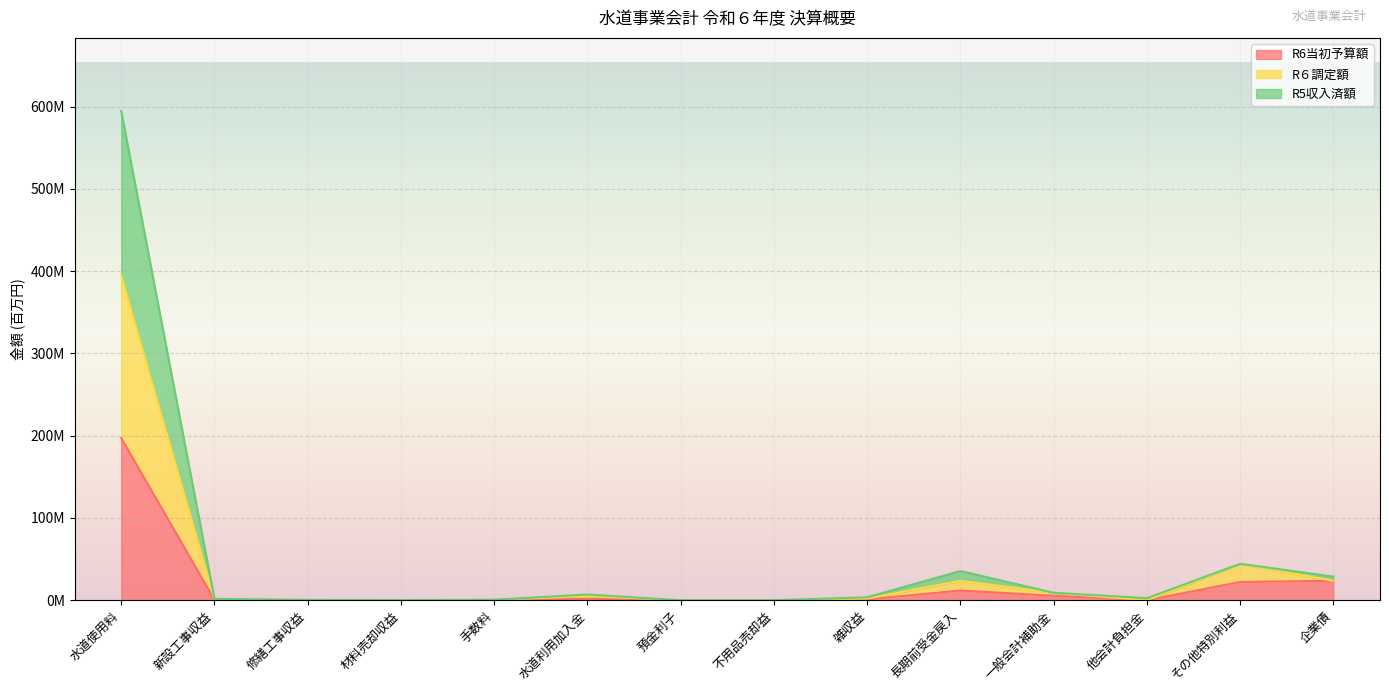

Reading left to right, extract all data points from this chart.

R6当初予算額: 197.0	0.6	0.0	0.1	0.2	1.6	0.0	0.0	1.0	11.8	5.4	0.0	22.1	23.6
R６調定額: 395.0	1.4	0.0	0.1	0.4	5.1	0.0	0.0	2.0	23.5	9.0	0.0	44.2	23.6
R5収入済額: 594.3	1.7	0.4	0.2	0.6	6.9	0.0	0.0	3.6	35.5	9.0	2.5	44.2	28.7